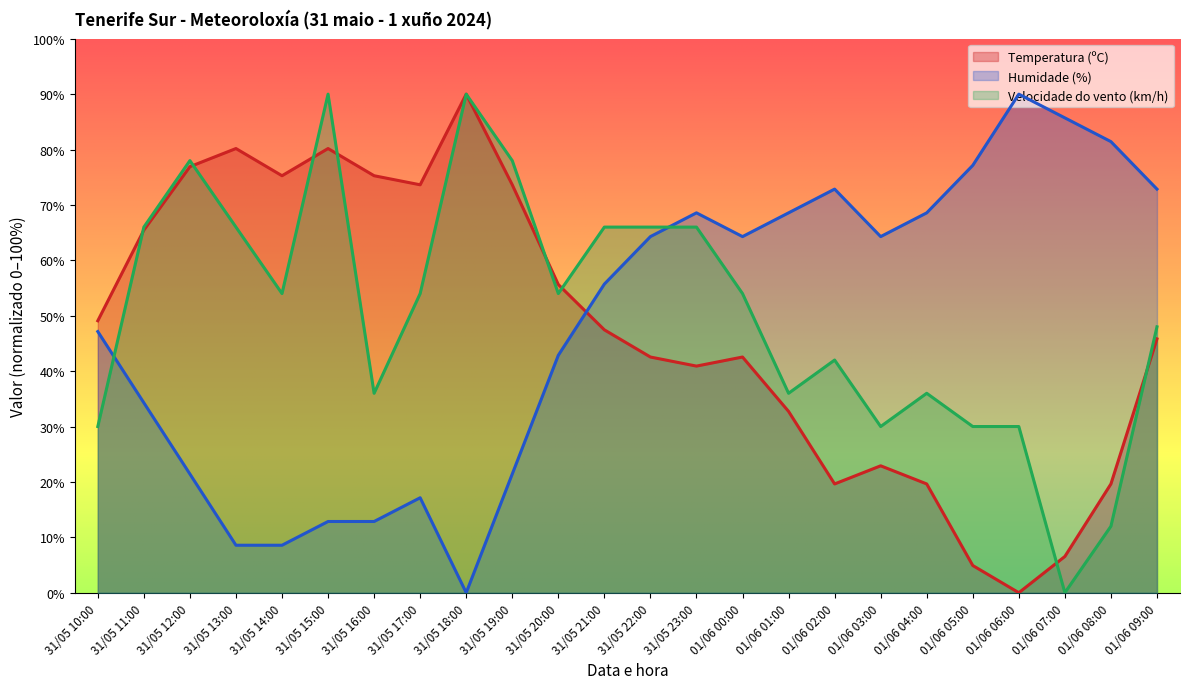

Which series has the largest total across all categories?

Velocidade do vento (km/h)